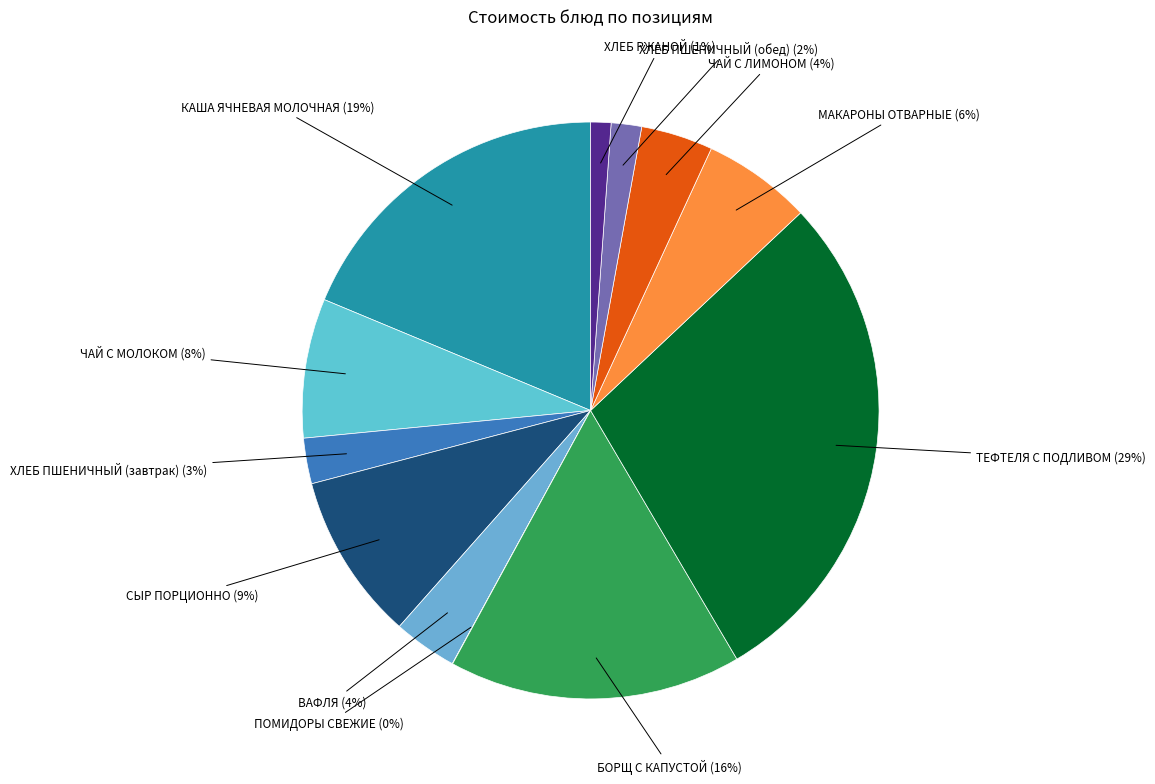

To the nearest percent, what is the average slice percentage?

8%